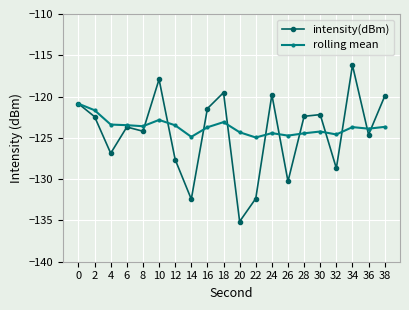

Which series changed the most between 4 and 30?

intensity(dBm)